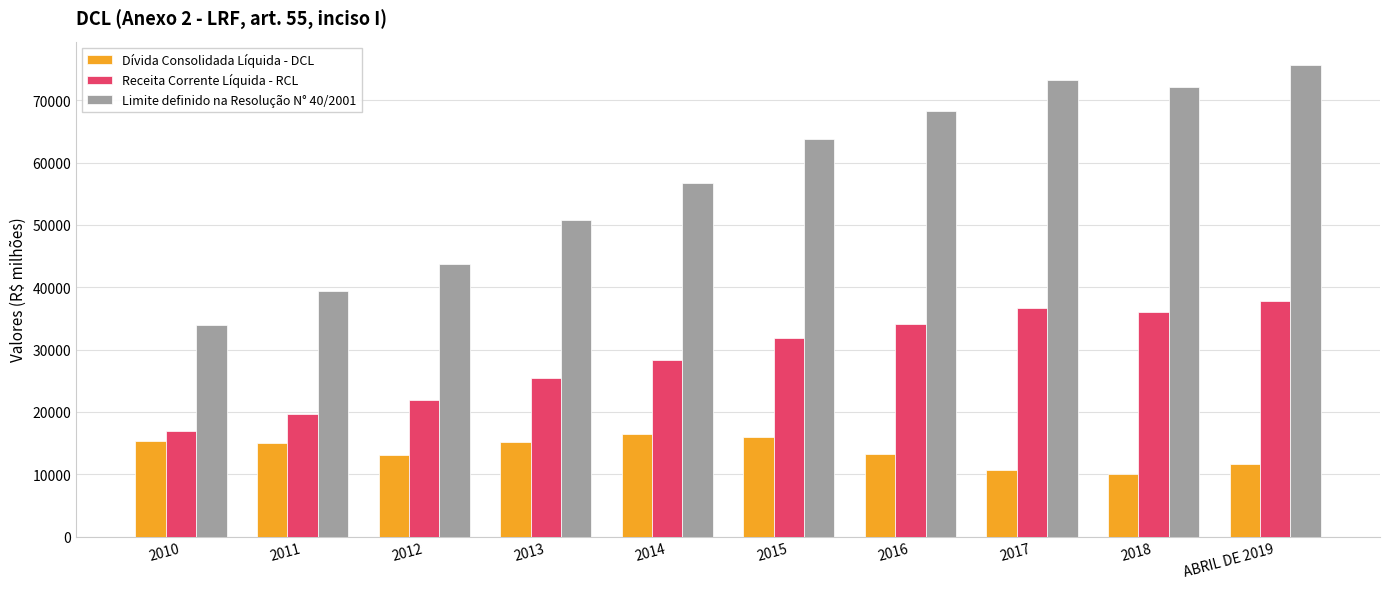

What position from the right is 2015?

5